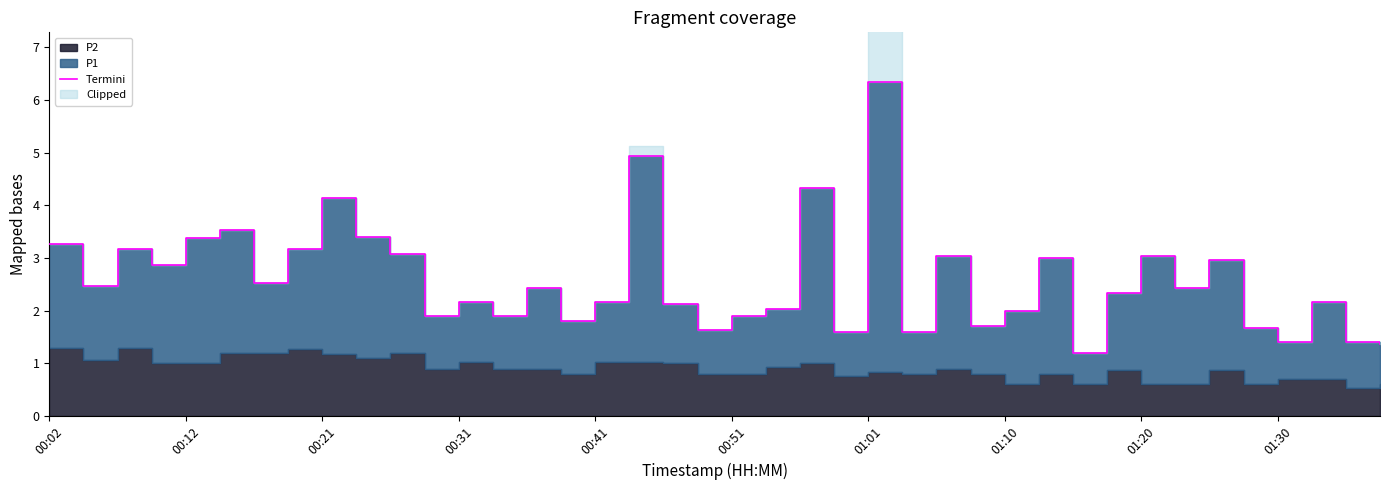

What is the smallest value displayed?

1.2